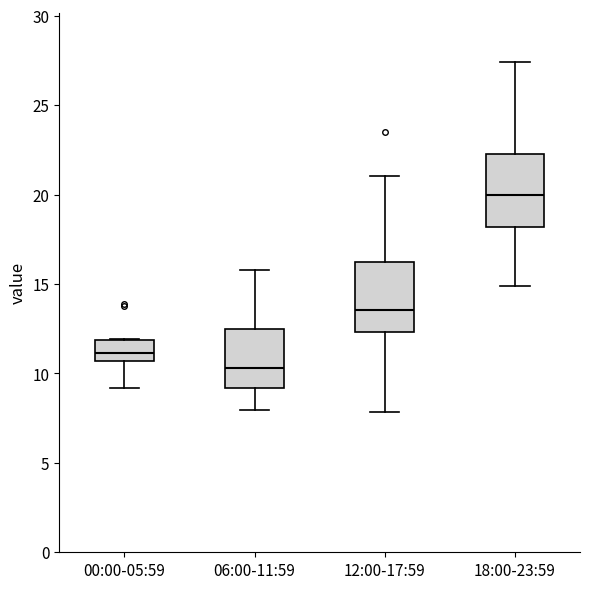

Which box has the highest median line?

18:00-23:59